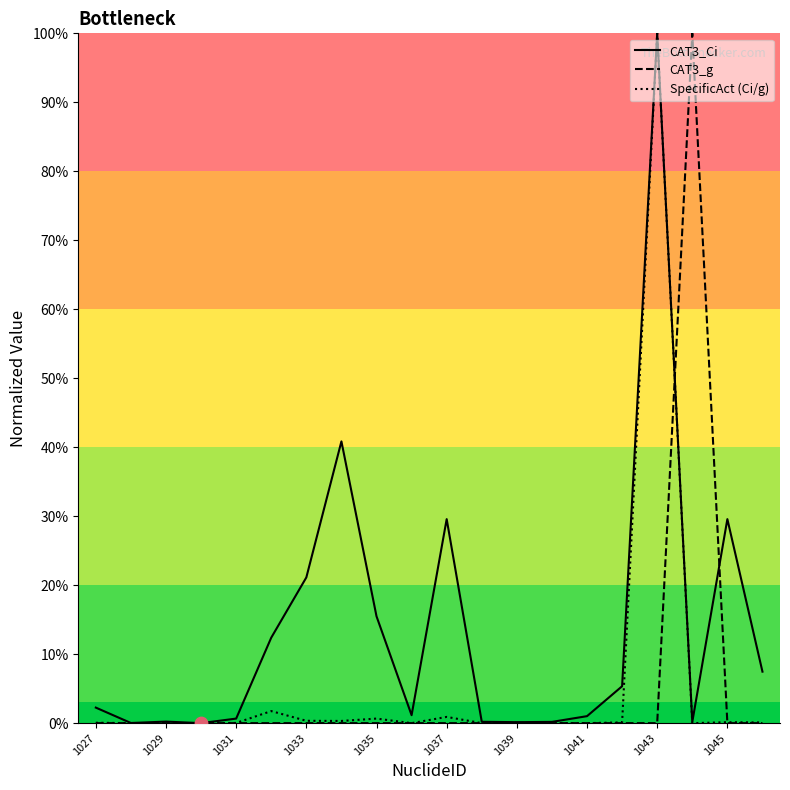

What are all the series names shown in the legend?

CAT3_Ci, CAT3_g, SpecificAct (Ci/g)